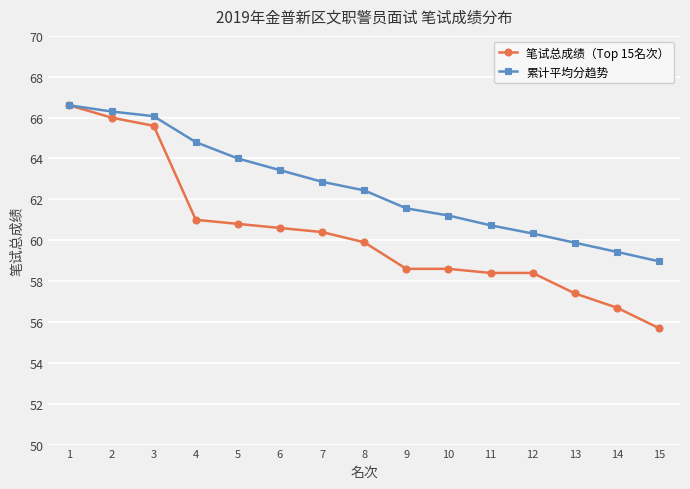

Rank the series by their average value, from lowest to highest.

笔试总成绩（Top 15名次）, 累计平均分趋势